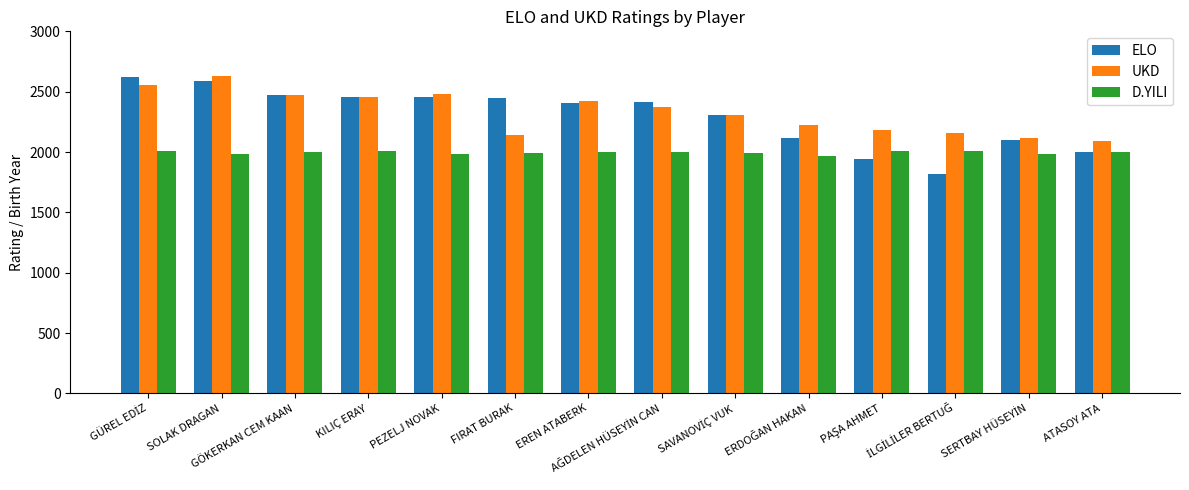

What is the maximum value for D.YILI?

2010